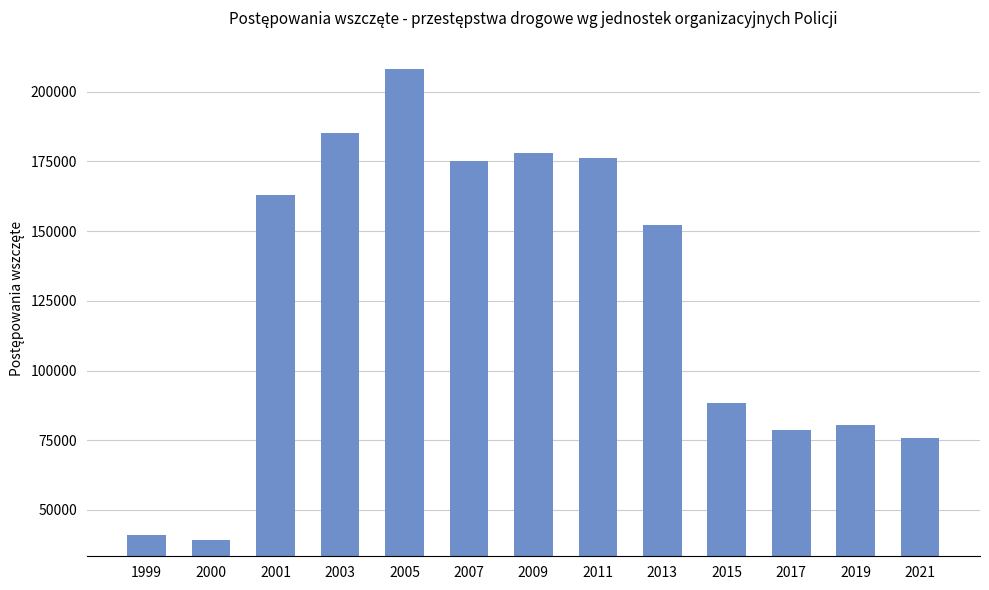

How many bars are there in total?

13